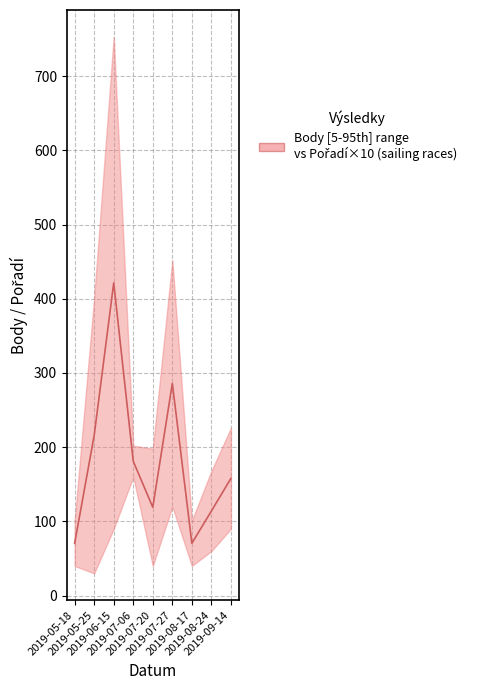

Reading left to right, list all the values displayed in this chart.

70.5	216.0	421.5	181.0	119.0	286.0	70.5	114.0	158.0